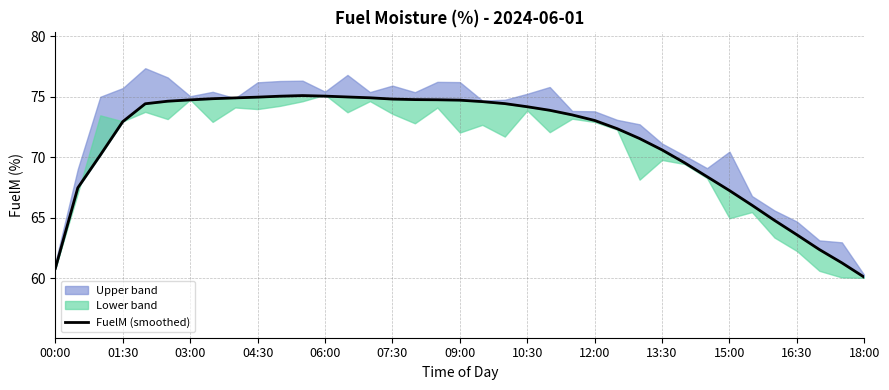

What is the smallest value displayed?

60.1